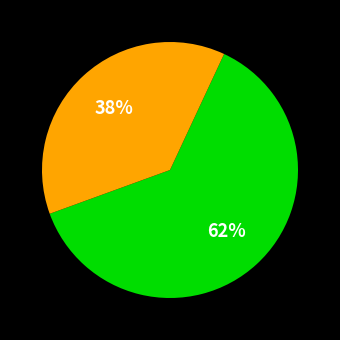

Is there any slice that represents more than half of the pie?

Yes